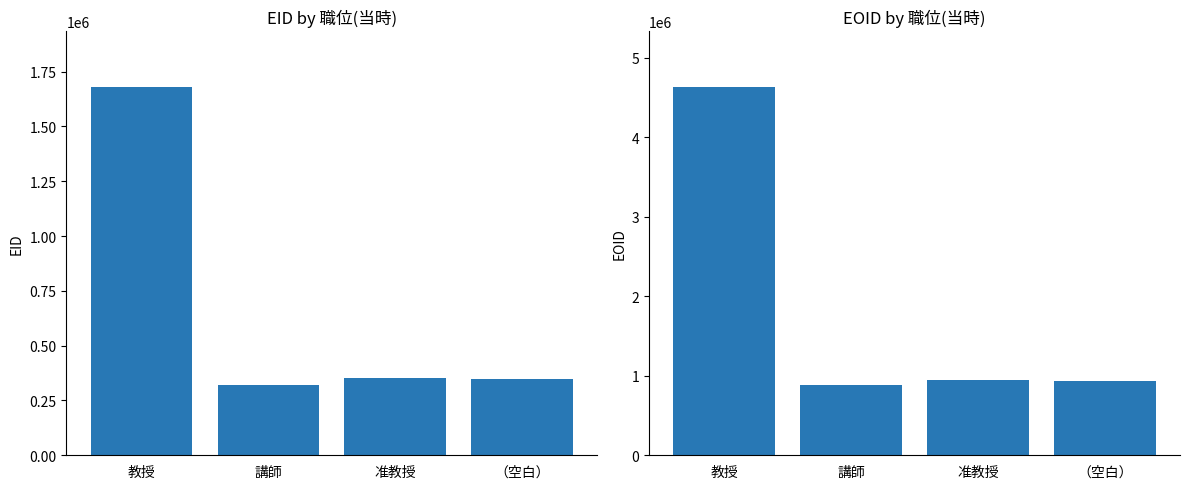

How many data points in EOID are less than 943443?

2